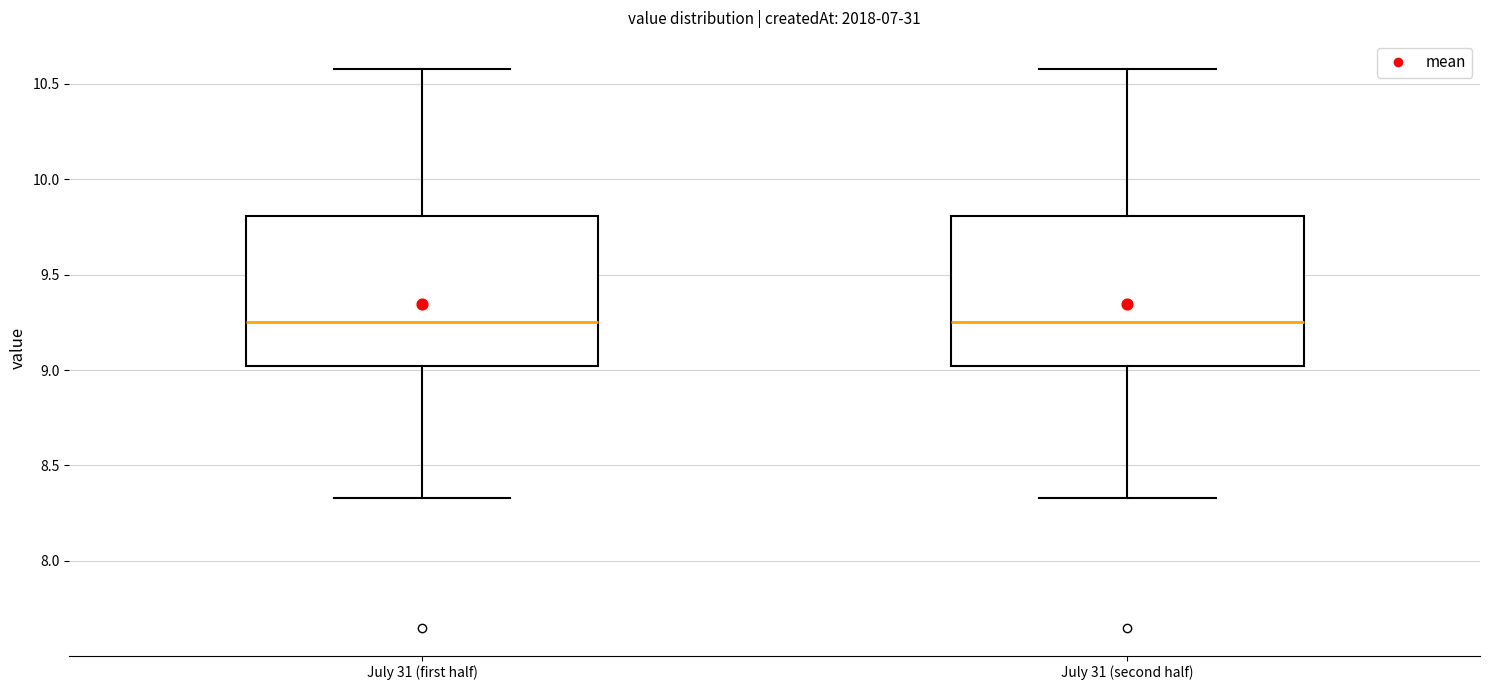

Reading left to right, read every box against the y-axis: the position of its median line, the range the box covers, and the ends of its whiskers. The values are not printed on the chart, so give them approximately, as read against the axis.

July 31 (first half): median 9.25, box 9.00 to 9.80, whiskers 8.35 to 10.60
July 31 (second half): median 9.25, box 9.00 to 9.80, whiskers 8.35 to 10.60